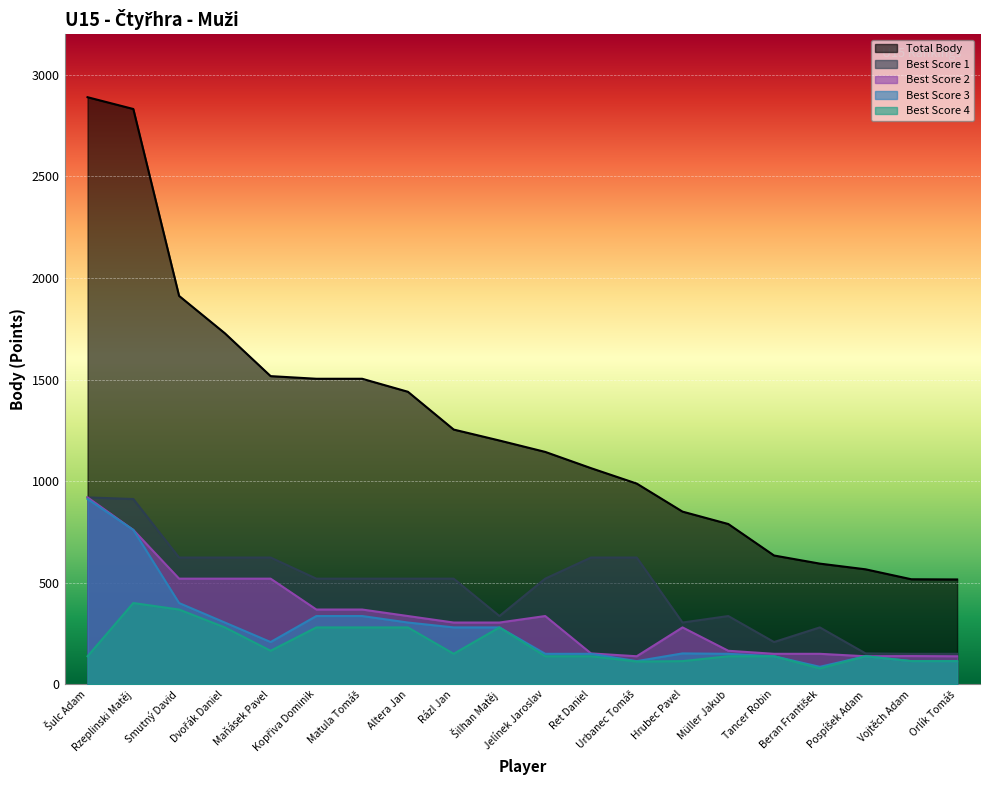

What is the minimum value shown in the chart?

78